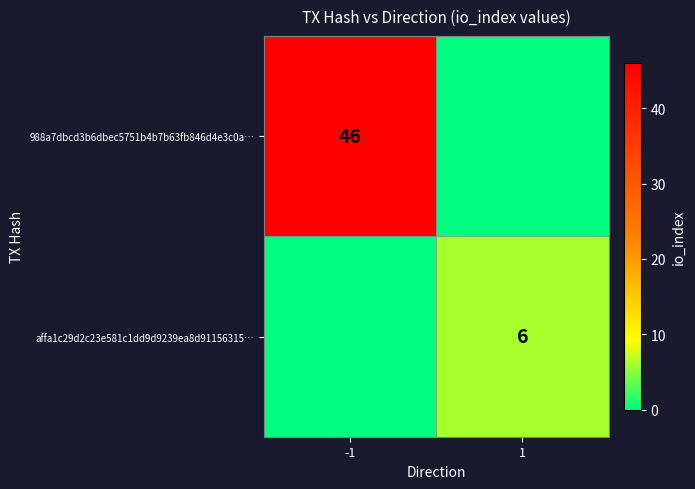

True or false: affa1c29d2c23e581c1dd9d9239ea8d91156315… has a value of 8 at 1.

False